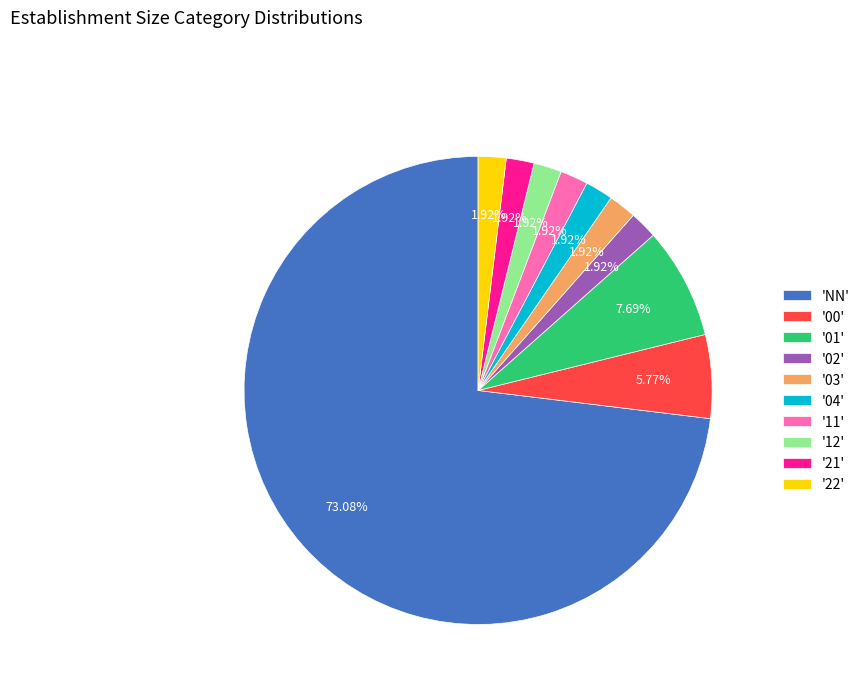

Does any single category account for the majority?

Yes